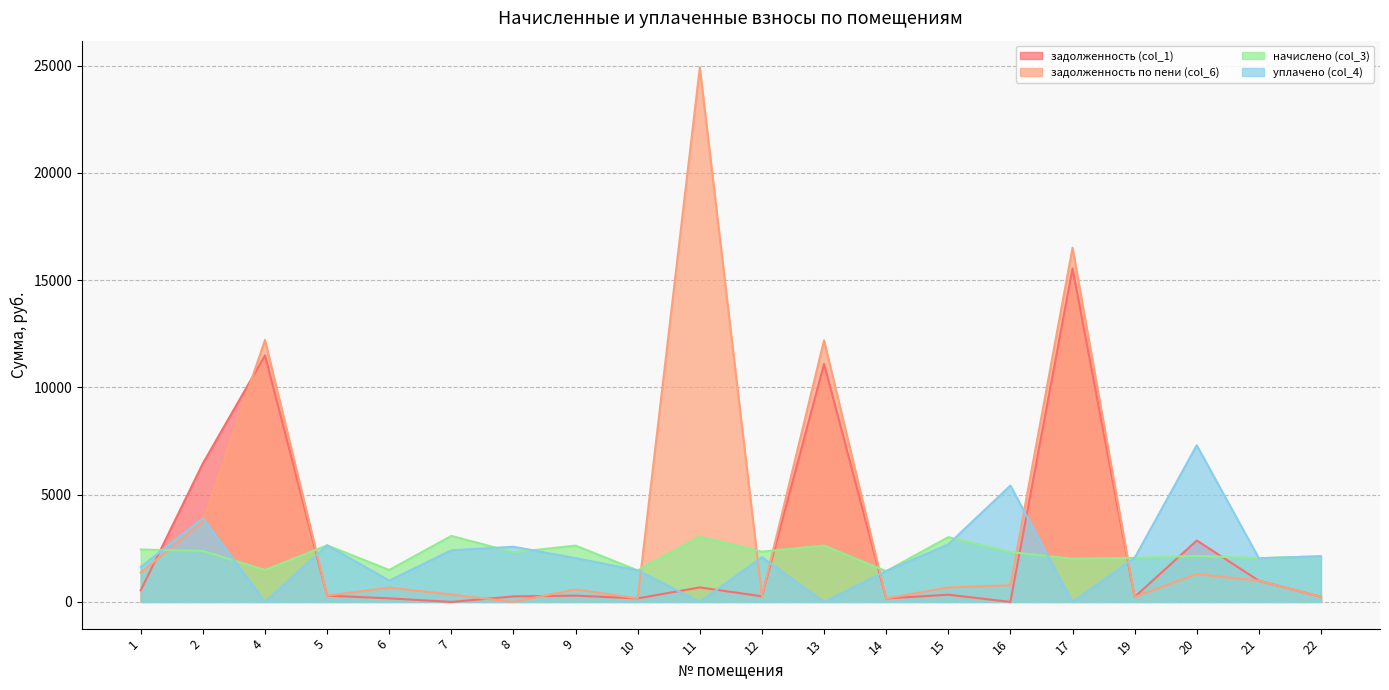

Reading right to left, extract all data points from this chart.

задолженность (col_1): 22=236.4	21=987.5	20=2862.5	19=227.9	17=15542.4	16=0.0	15=336.0	14=159.5	13=11093.4	12=260.2	11=675.2	10=163.2	9=291.5	8=257.1	7=0.0	6=165.4	5=293.1	4=11491.0	2=6453.8	1=543.5
задолженность по пени (col_6): 22=236.4	21=987.5	20=1296.1	19=227.9	17=16507.7	16=775.2	15=674.8	14=159.5	13=12191.1	12=260.2	11=24913.6	10=163.2	9=583.2	8=0.0	7=341.9	6=663.8	5=293.1	4=12204.7	2=3744.6	1=1366.4
начислено (col_3): 22=2127.4	21=2036.8	20=2146.5	19=2051.1	17=2012.9	16=2323.0	15=3019.4	14=1435.8	13=2623.5	12=2342.1	11=3038.5	10=1469.2	9=2623.5	8=2313.4	7=3076.7	6=1488.2	5=2637.8	4=1488.2	2=2375.5	1=2442.2
уплачено (col_4): 22=2127.4	21=2036.8	20=7300.0	19=2051.1	17=0.0	16=5421.7	15=2683.4	14=1435.8	13=0.0	12=2081.8	11=0.0	10=1469.2	9=2040.5	8=2570.5	7=2406.1	6=992.2	5=2637.8	4=0.0	2=3900.0	1=1629.1